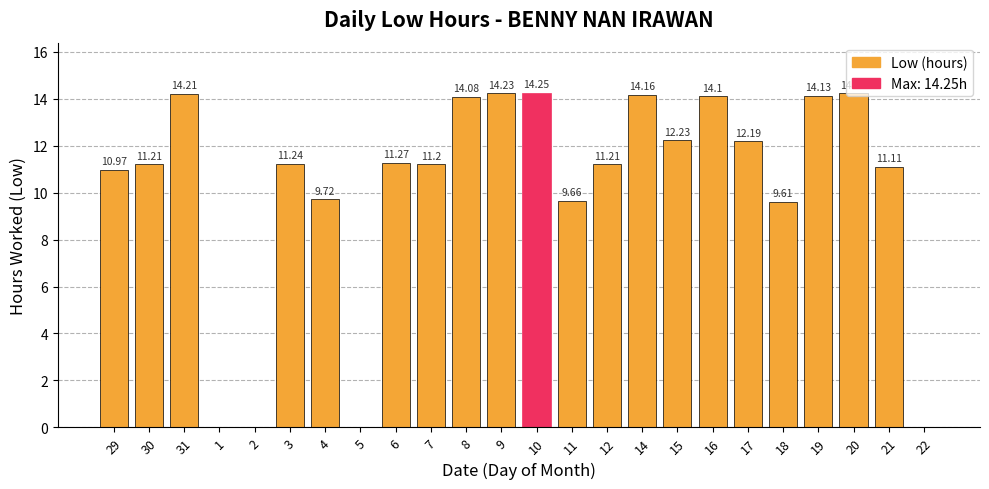

Does the chart contain stacked bars?

No